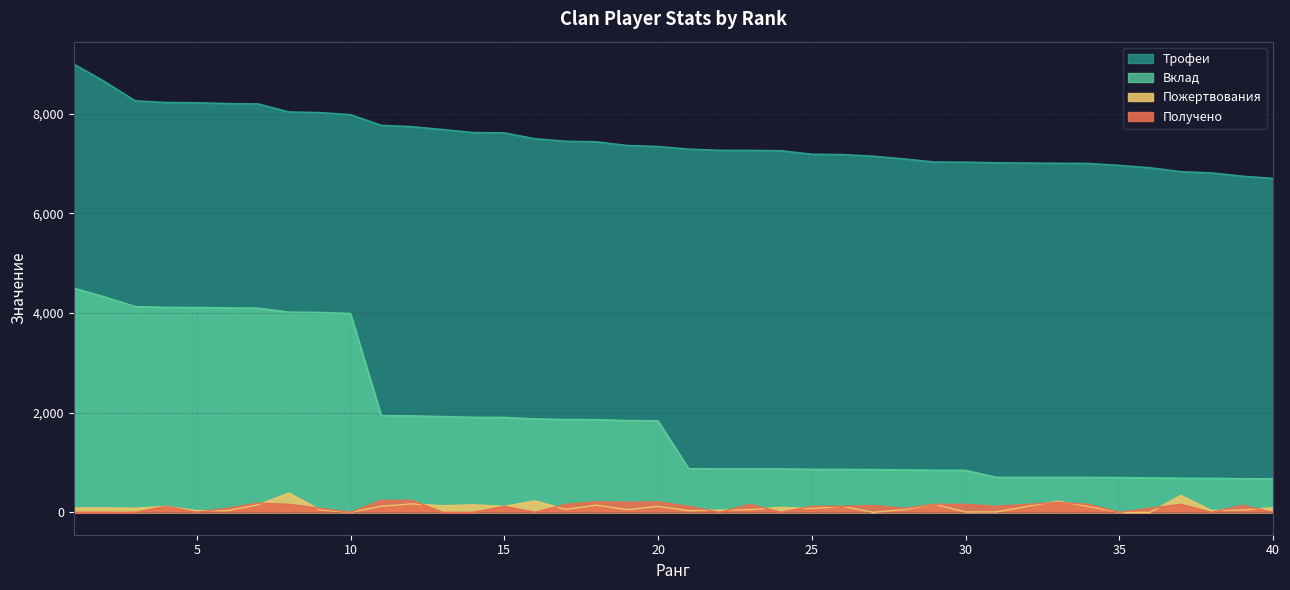

At which category is the sum across all series the highest?

1